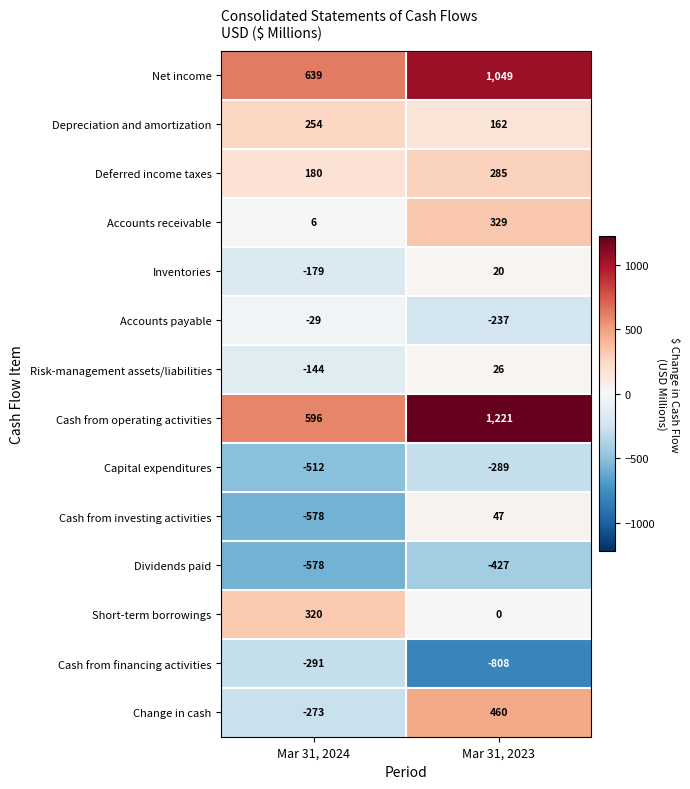

At which label is Accounts payable closest to -133?

Mar 31, 2024